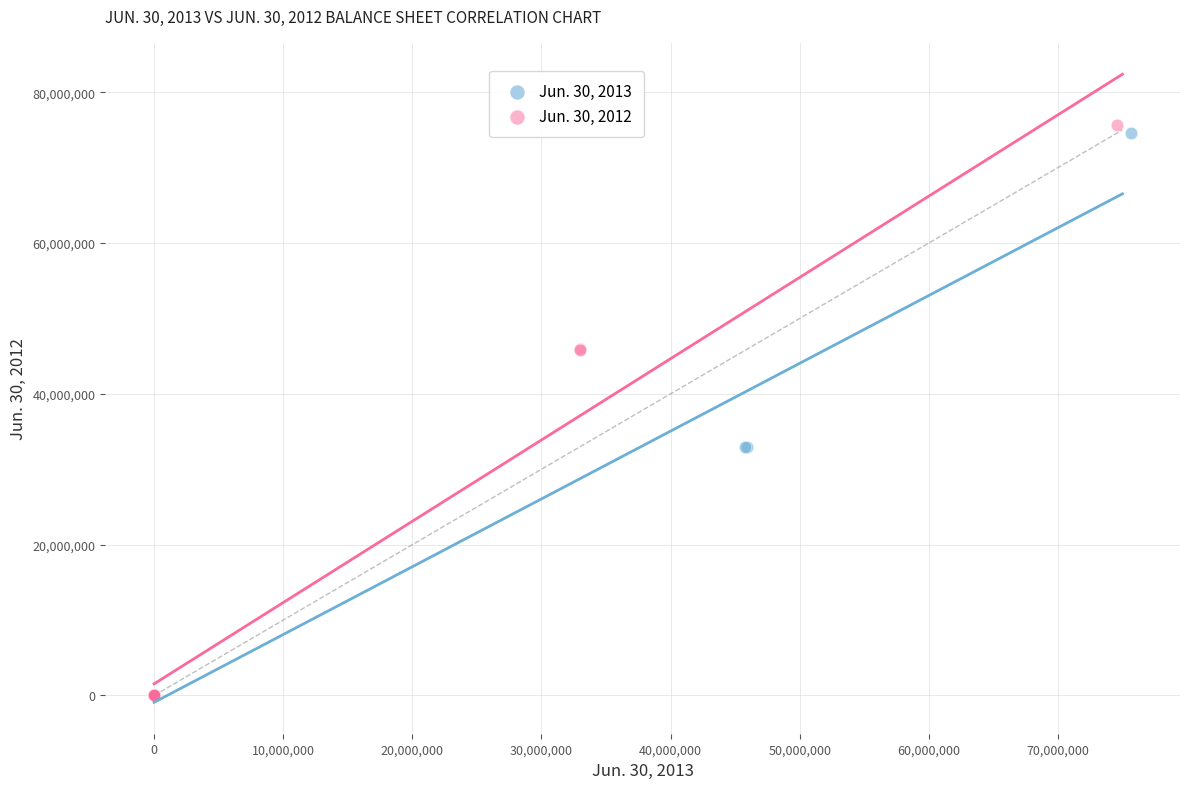

Which series has the largest Y range (max minus min)?

Jun. 30, 2012